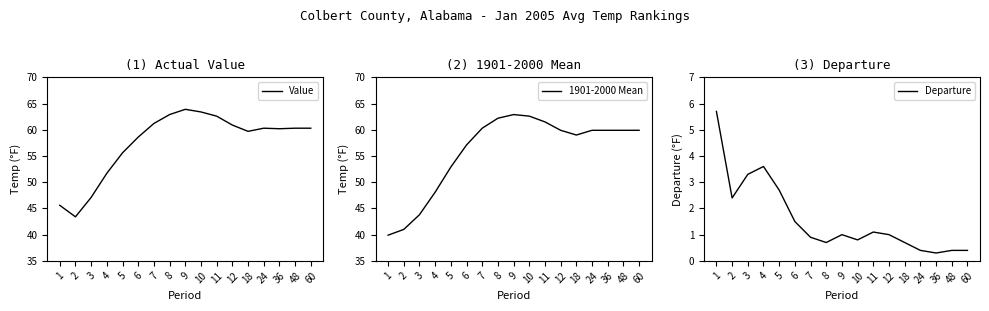

What is the minimum value for 1901-2000 Mean?

39.9